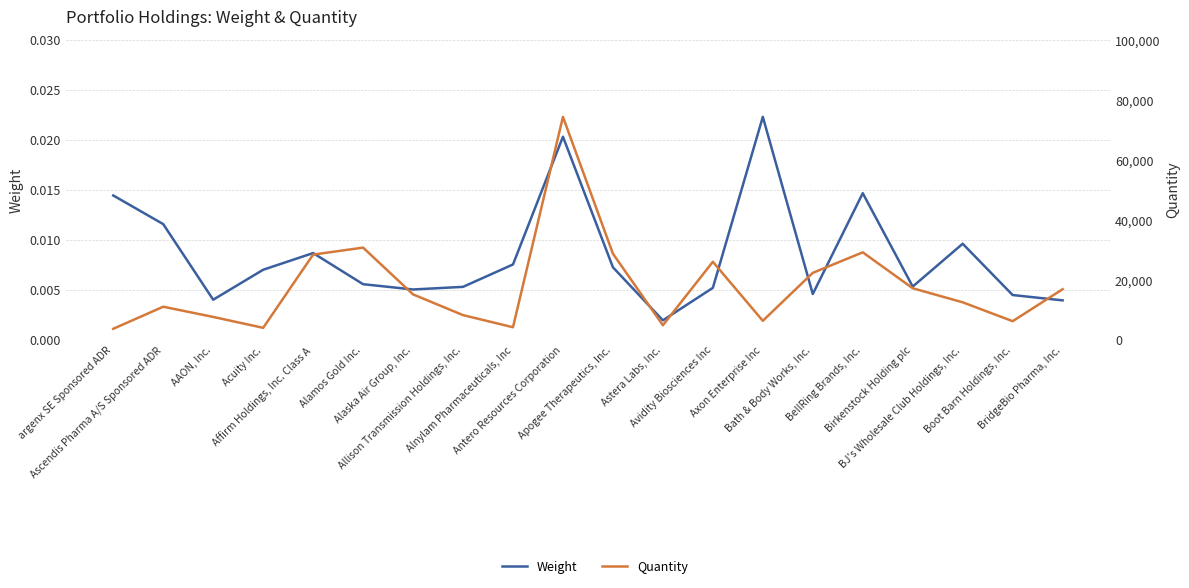

How many lines are shown in the chart?

2